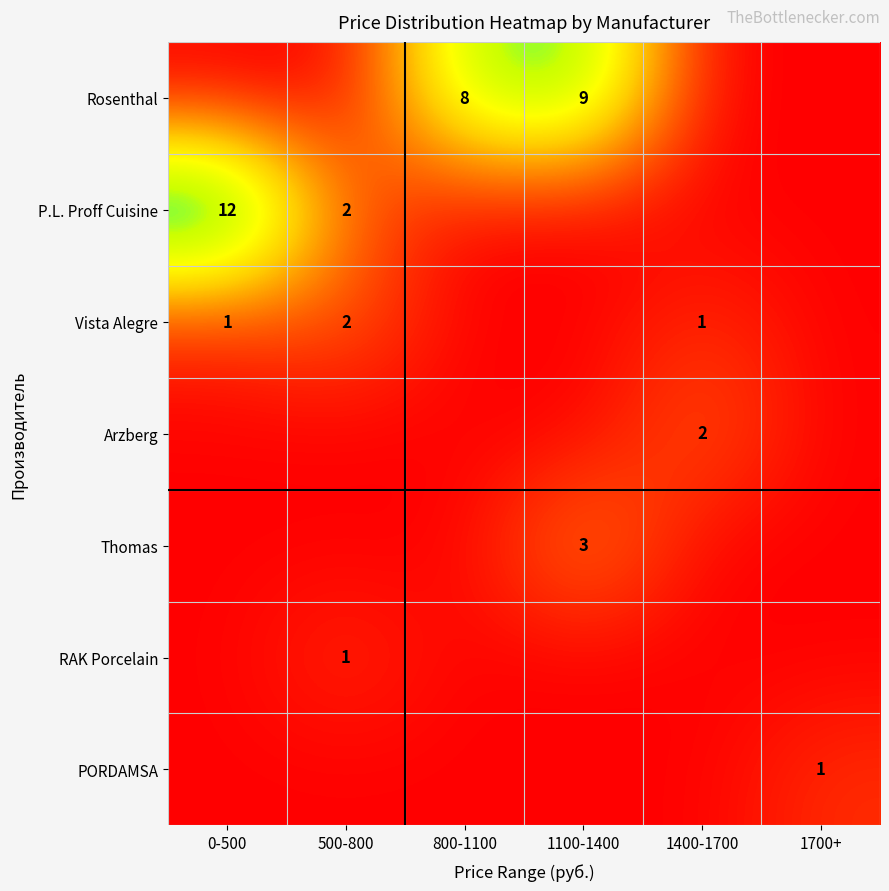

How many data points does each series have?

6